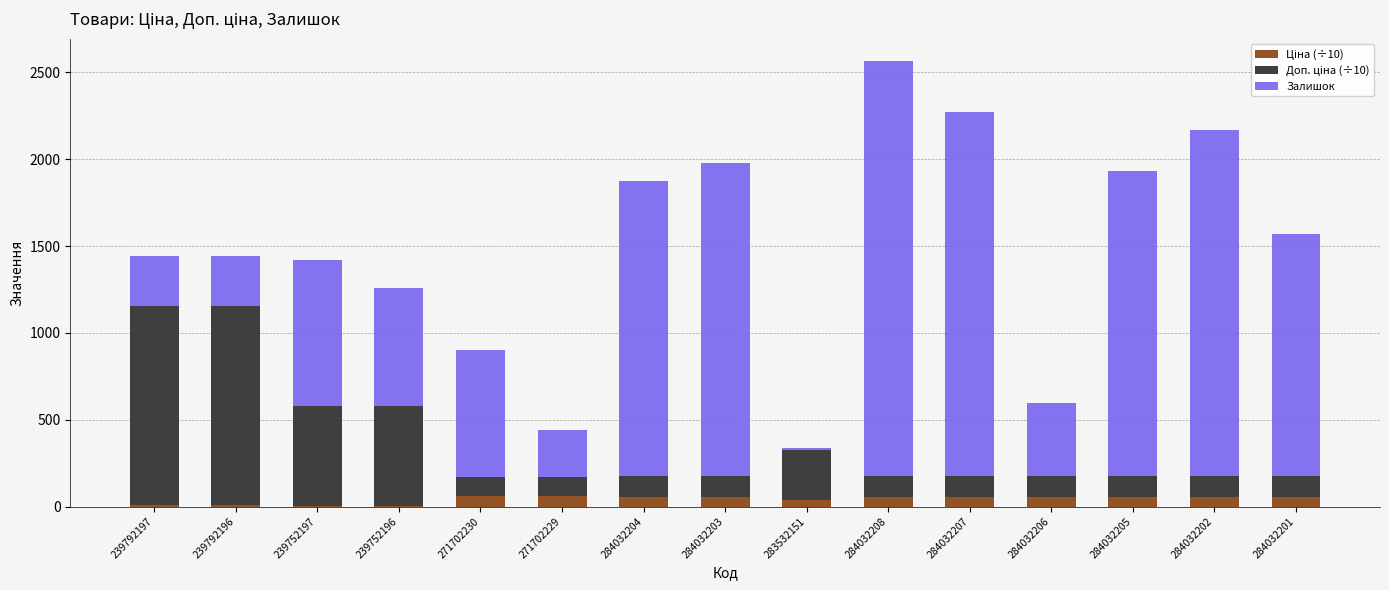

At which category is the sum across all series the highest?

284032208